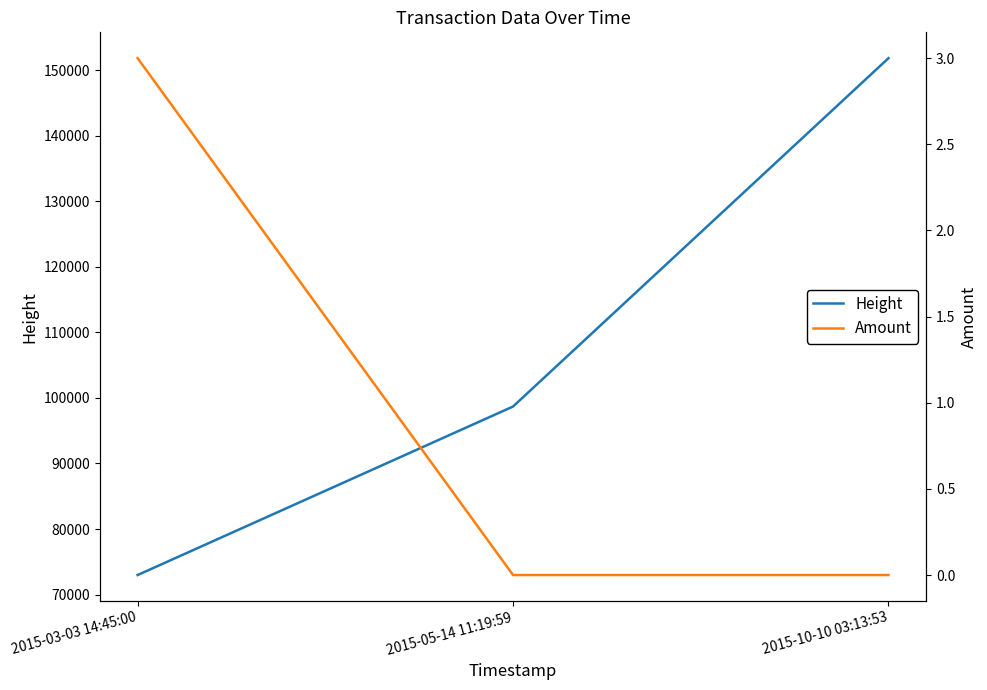

Count the Amount values in the range 0 to 3.

3